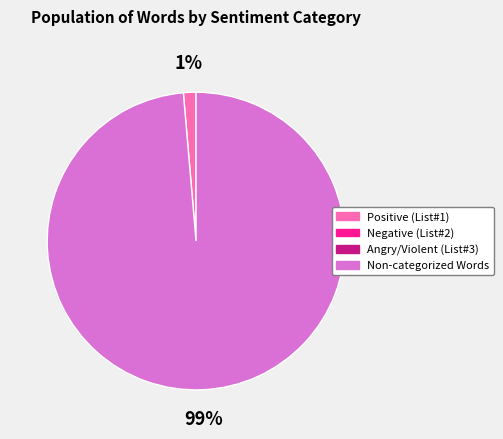

To the nearest percent, what is the average slice percentage?

50%